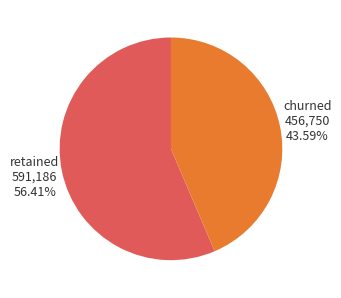

Does any single category account for the majority?

Yes